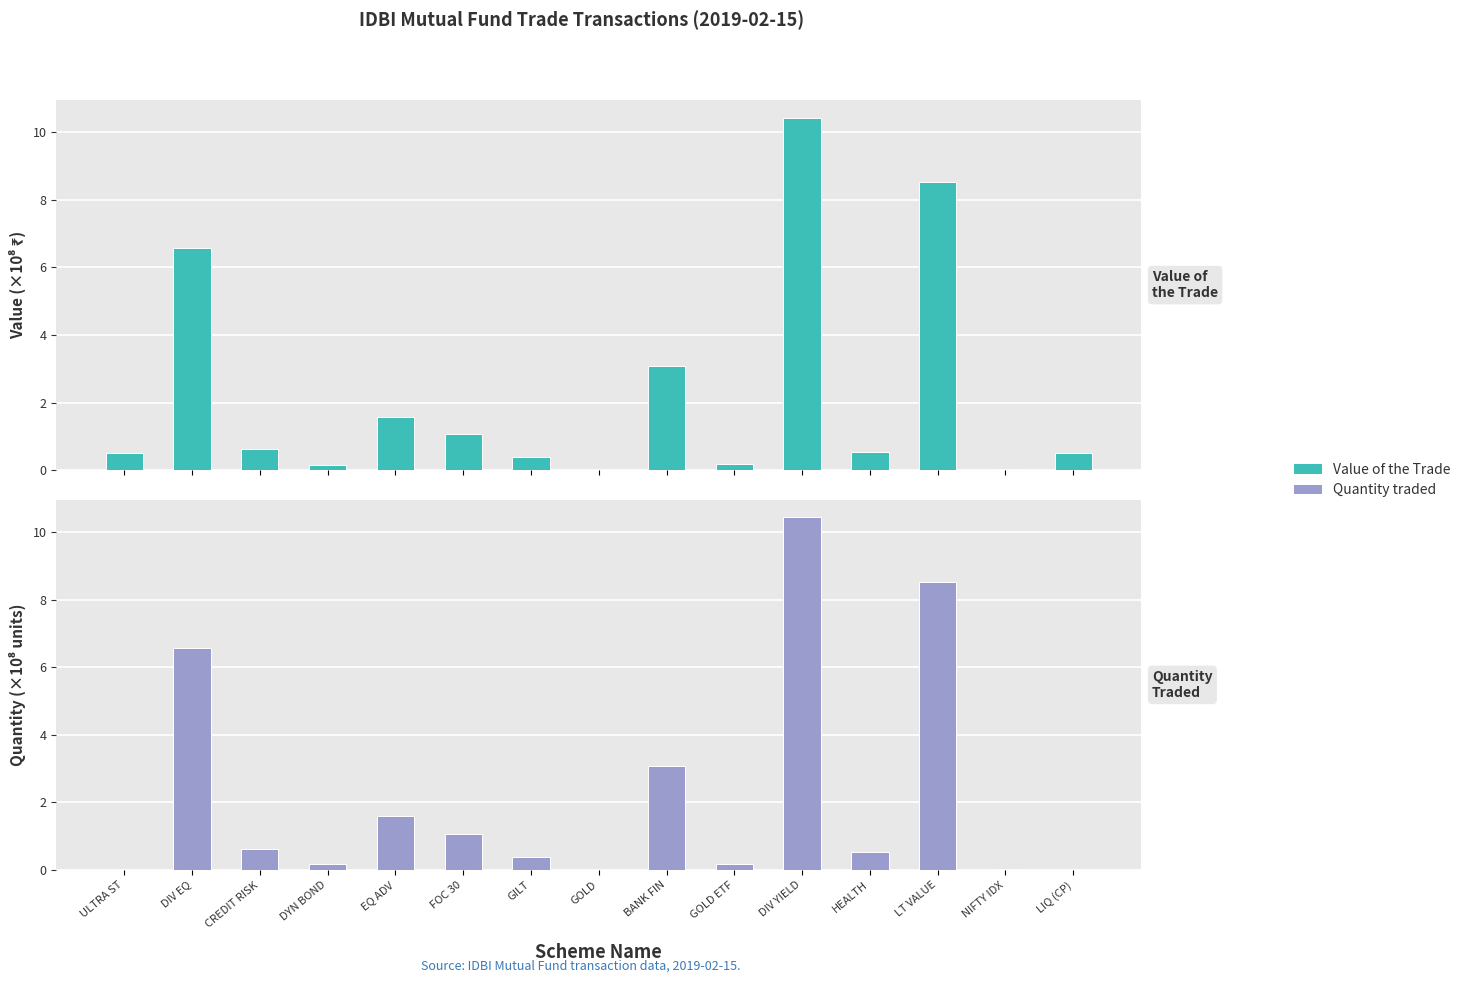

What is the difference between the maximum and minimum values in the Quantity traded series?

10.4